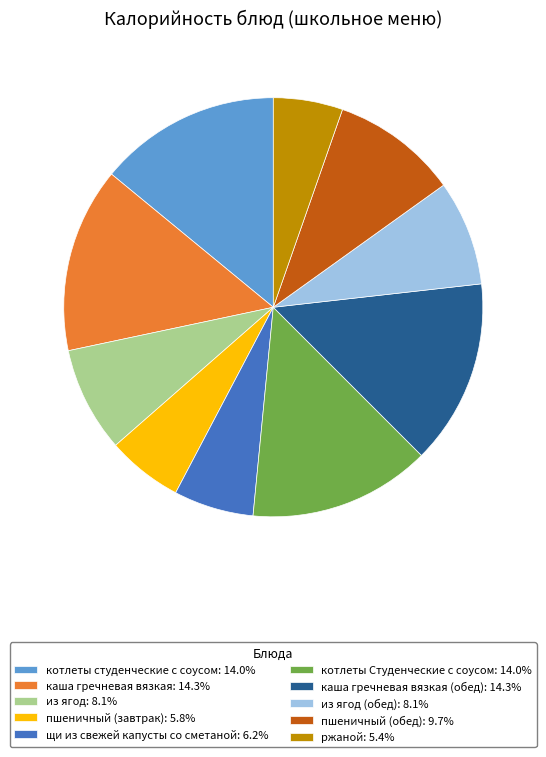

Do из ягод: 8.1% and из ягод (обед): 8.1% together represent more than half of the pie?

No